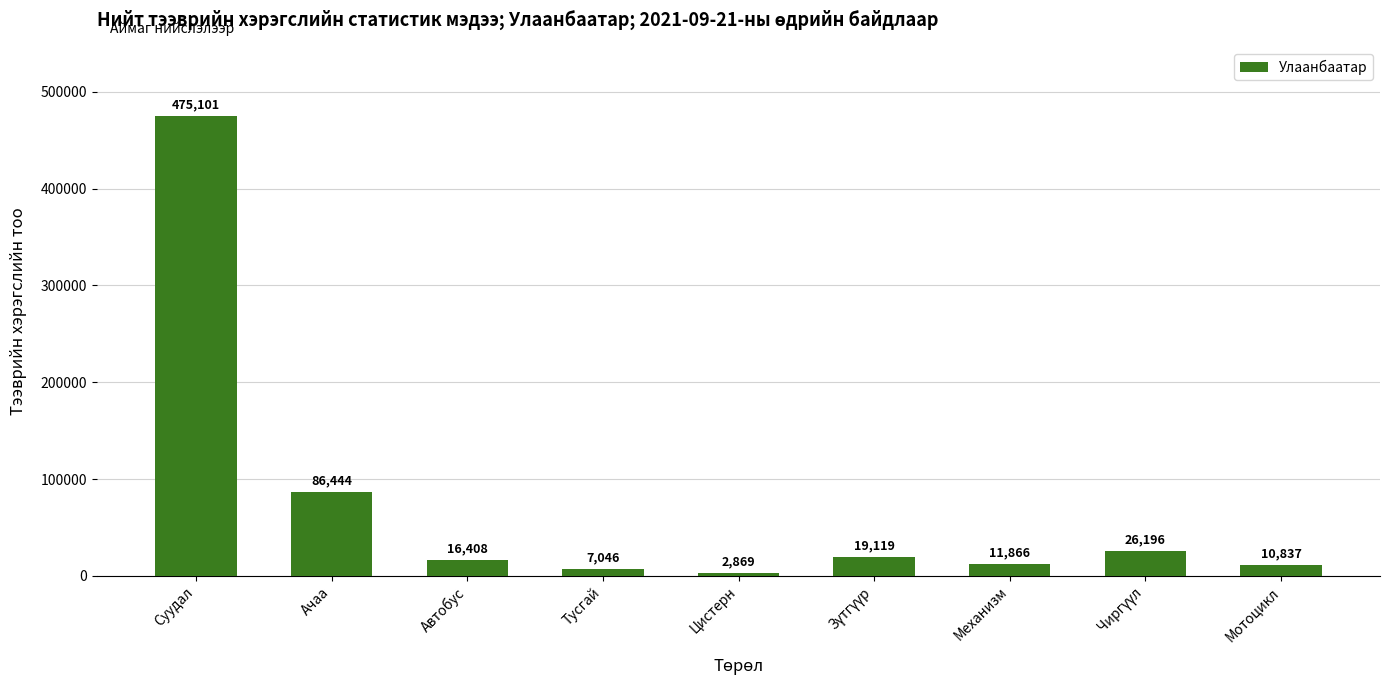

What is the difference between the values at Автобус and Механизм?

4542